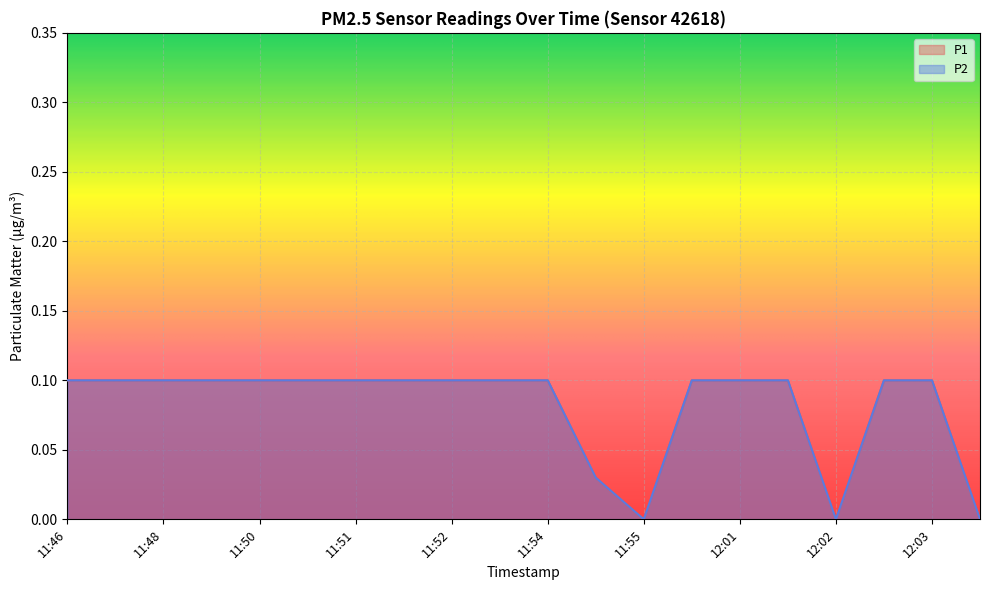

What is the difference between the maximum and second lowest values in the P2 series?

0.1